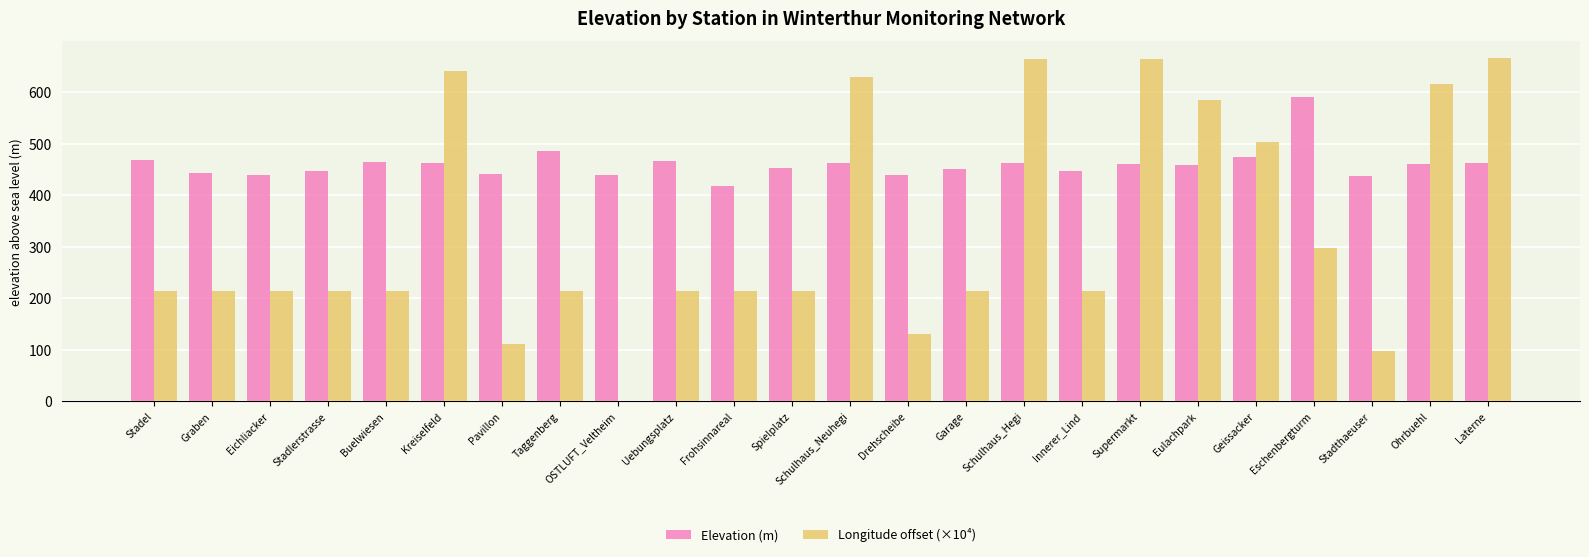

What value does the Elevation (m) series have at Schulhaus_Neuhegi?

461.9